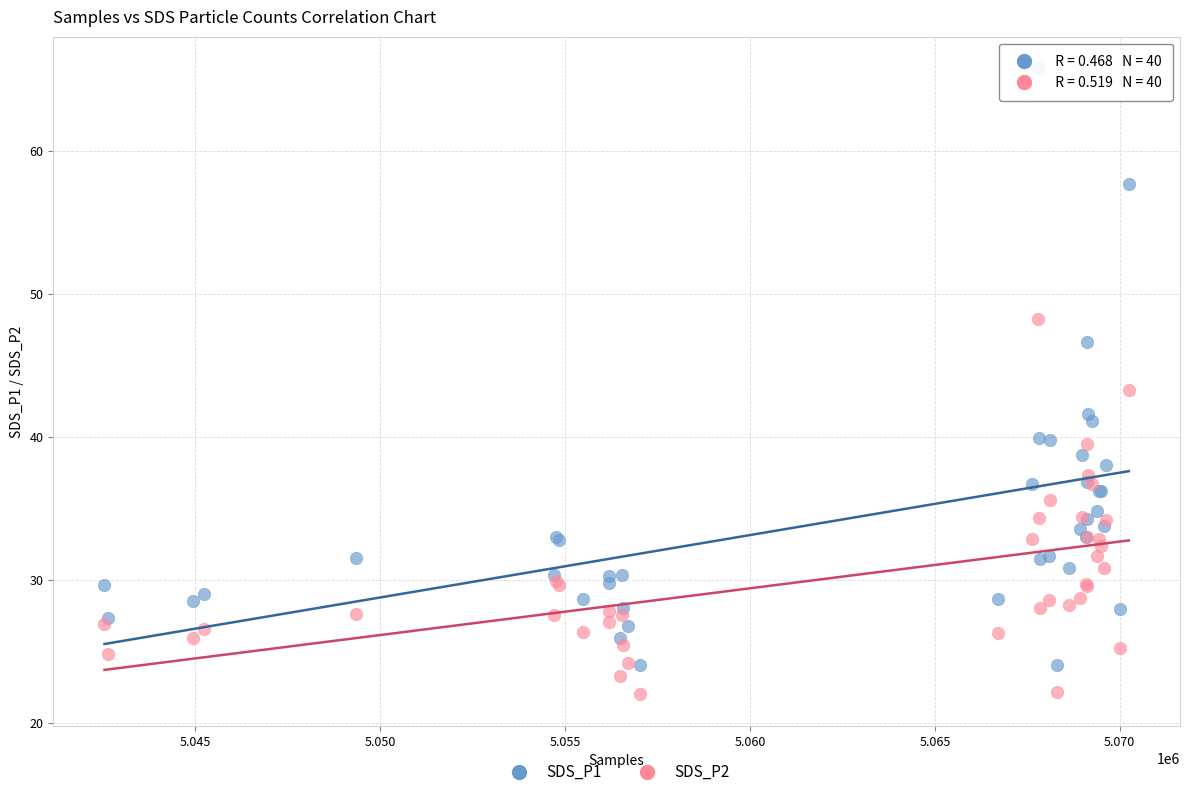

Which series has the largest Y range (max minus min)?

SDS_P1